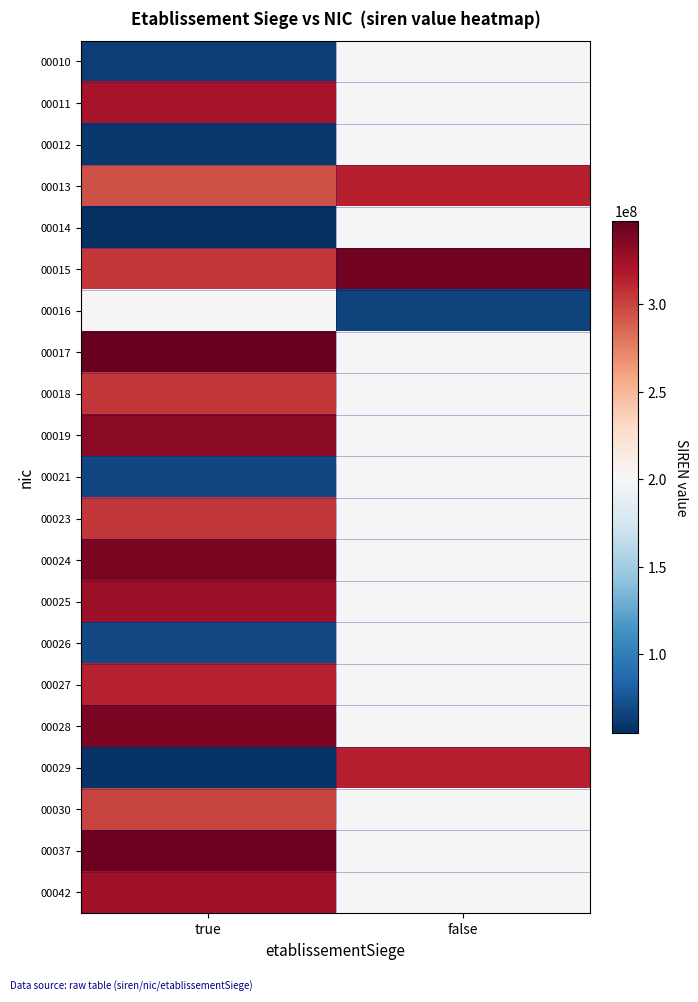

The value of 00027 at true is 428649996.0. True or false?

False